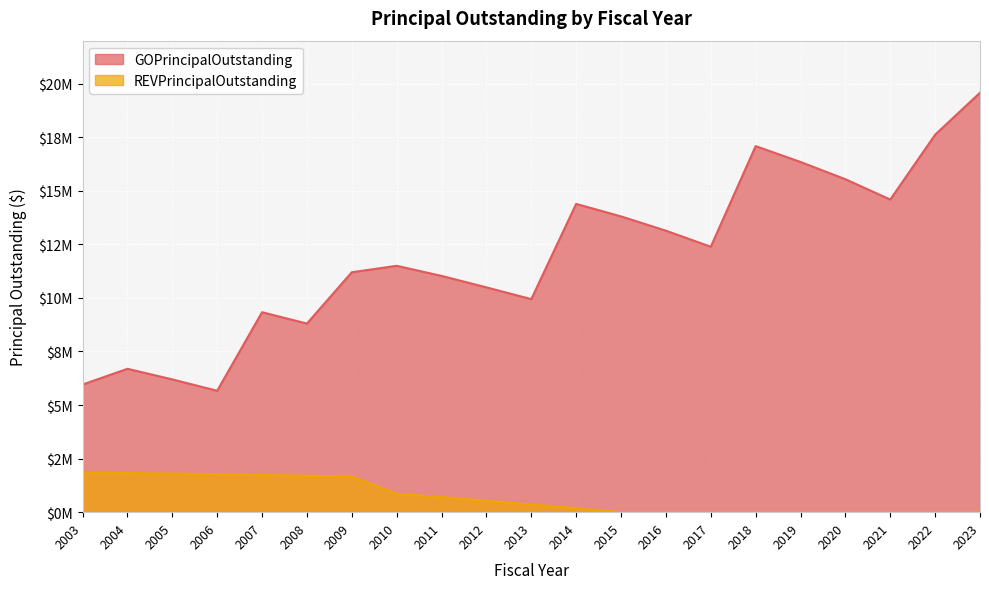

What is the difference between the highest and lowest values at 2009?

9530000